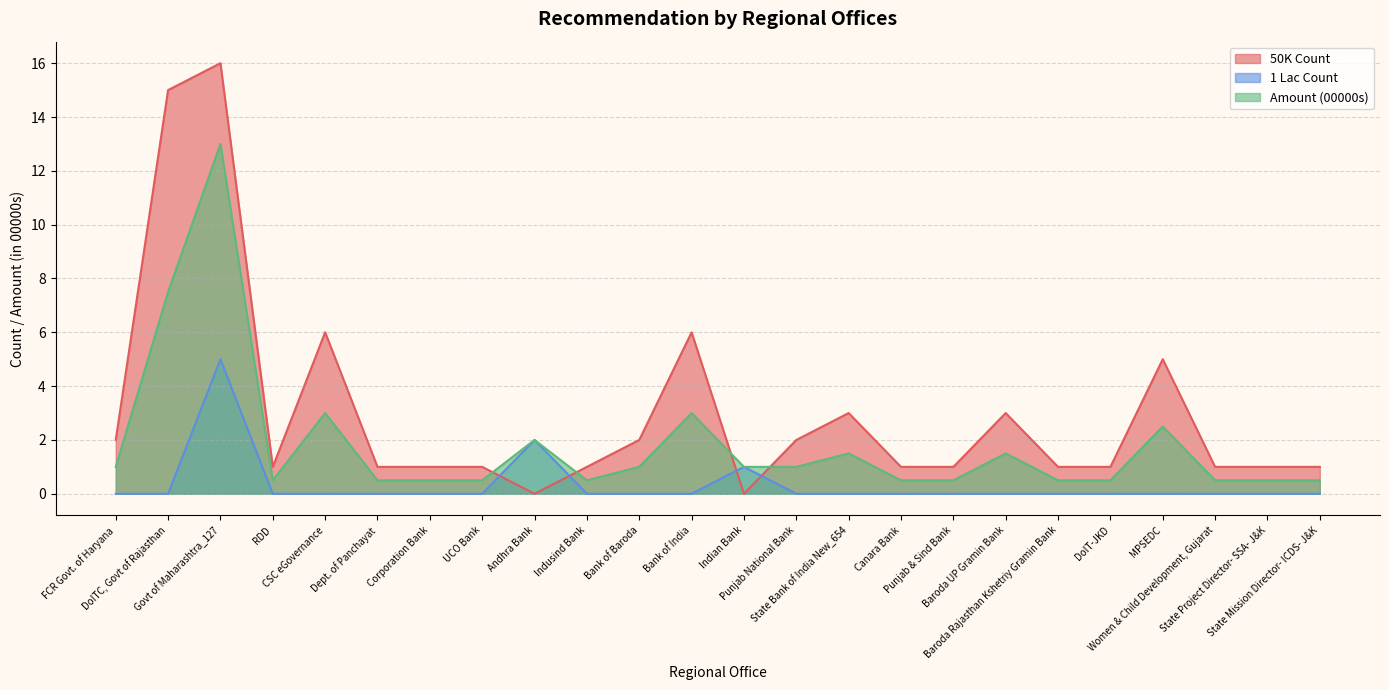

Is it true that 50K Count equals 1.4 at FCR Govt. of Haryana?

False